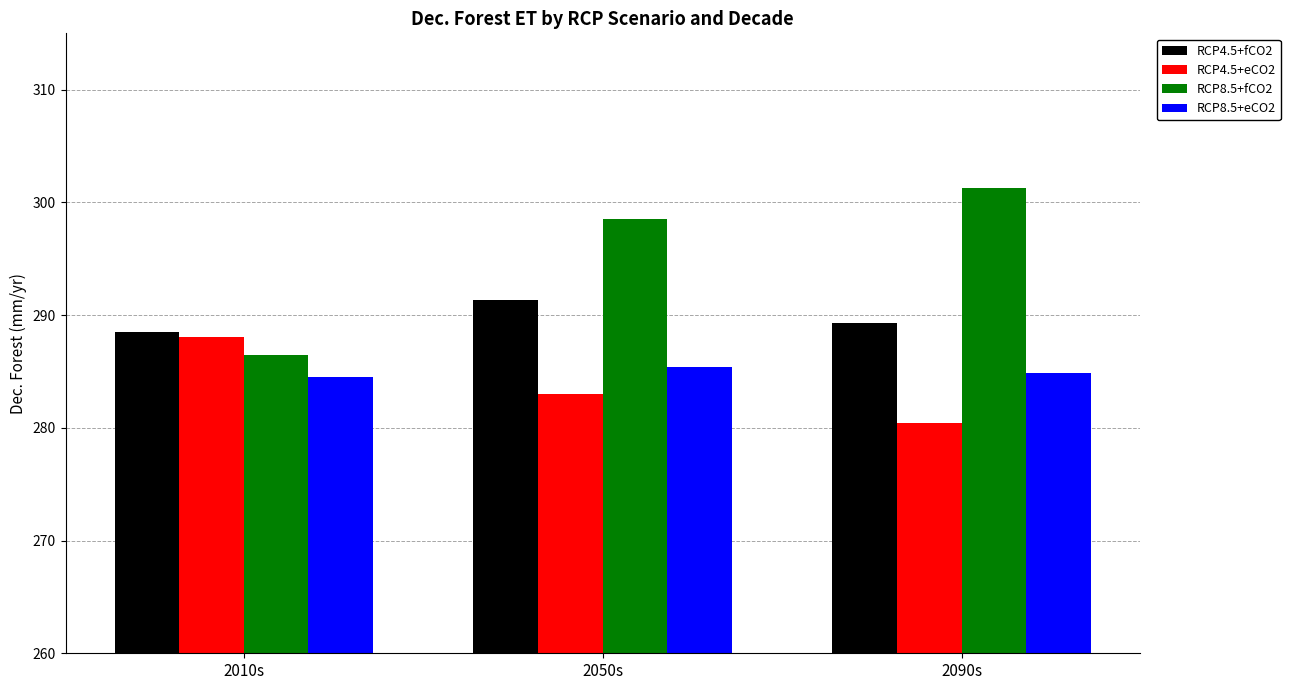

At how many categories does at least one series exceed 289?

2